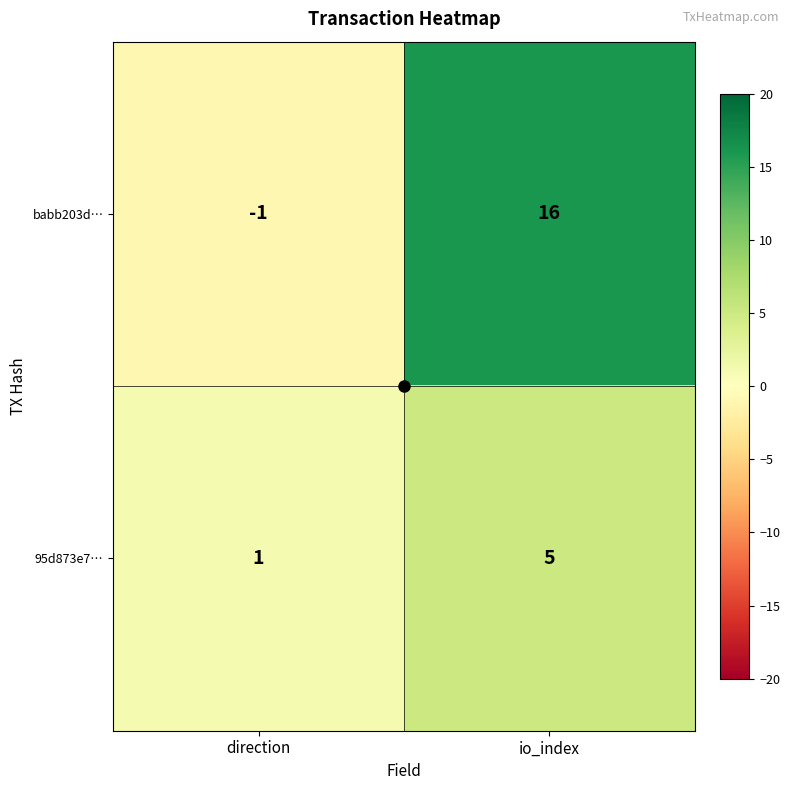

Rank the series at direction from highest to lowest value.

95d873e7…, babb203d…